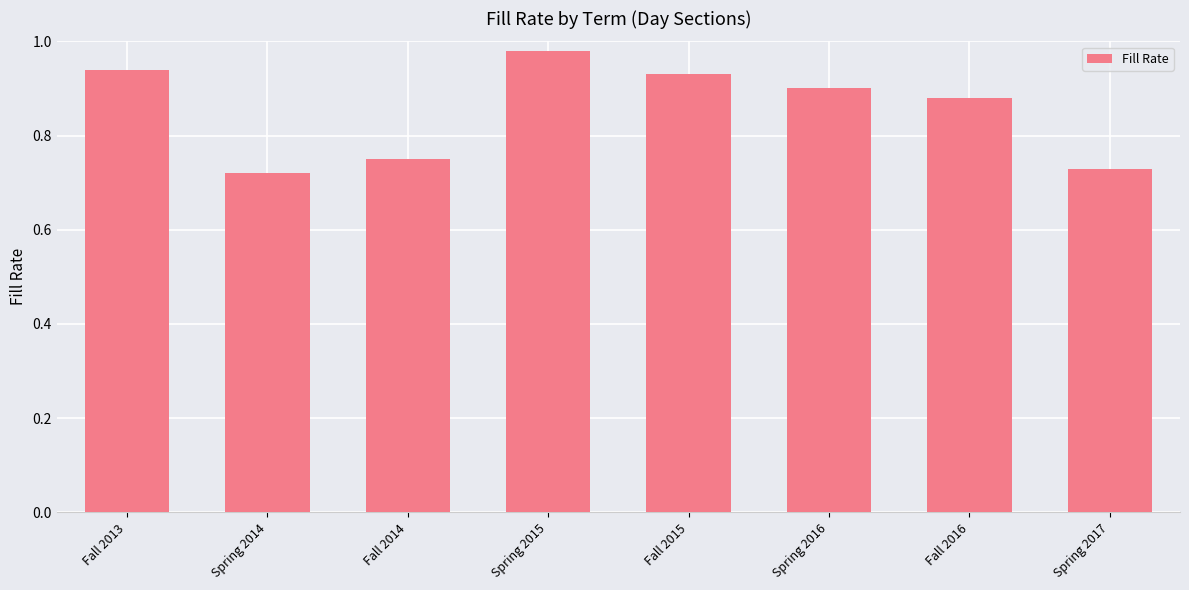

How many bars are there in total?

8